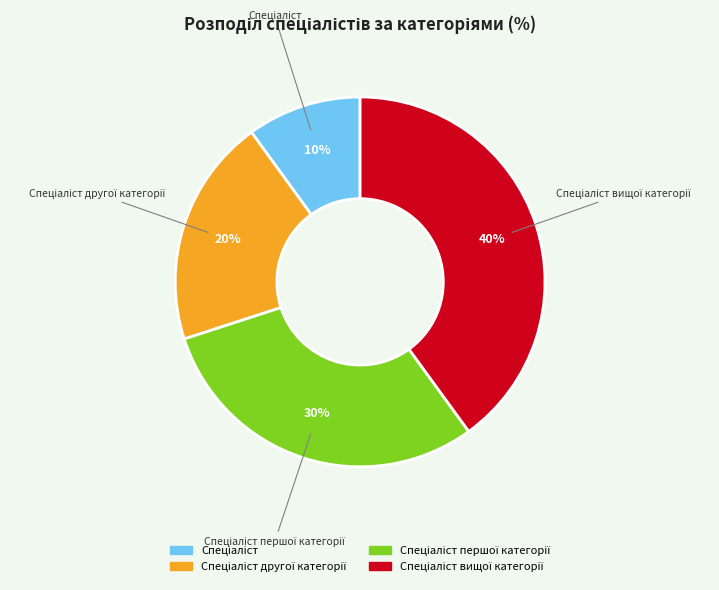

To the nearest percent, what is the difference between the largest and smallest slice percentages?

30%